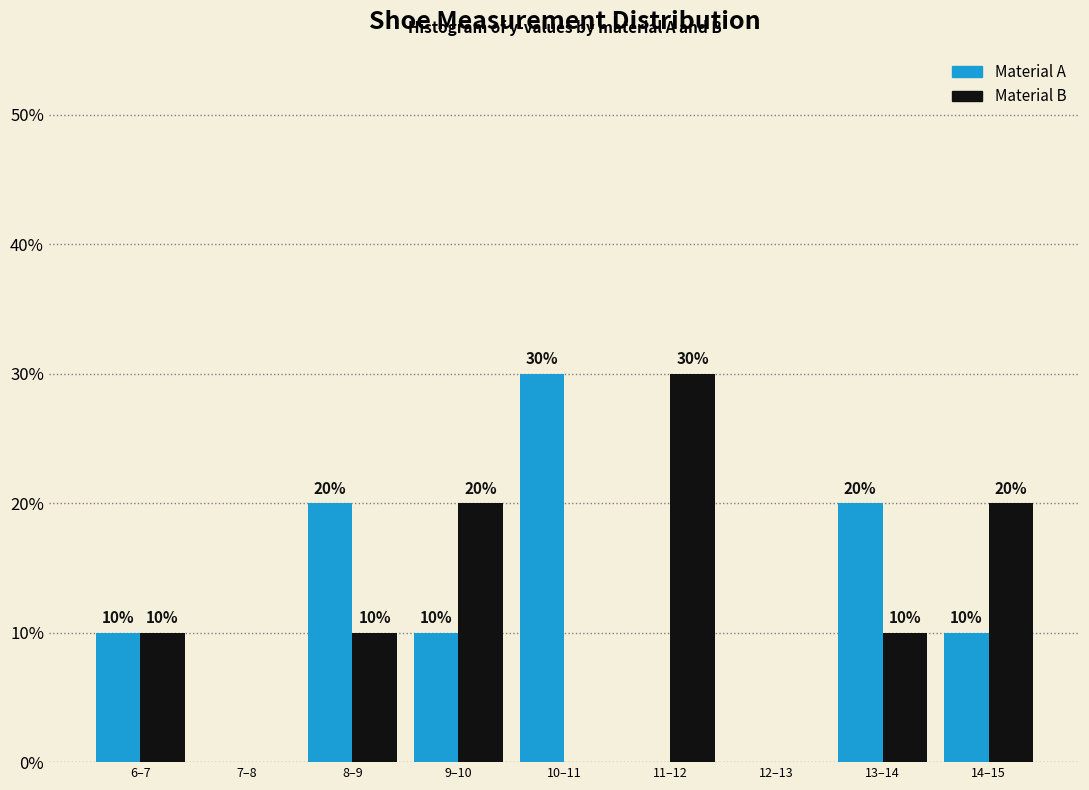

Reading left to right, list all the values displayed in this chart.

Material A: 6–7=10	7–8=0	8–9=20	9–10=10	10–11=30	11–12=0	12–13=0	13–14=20	14–15=10
Material B: 6–7=10	7–8=0	8–9=10	9–10=20	10–11=0	11–12=30	12–13=0	13–14=10	14–15=20